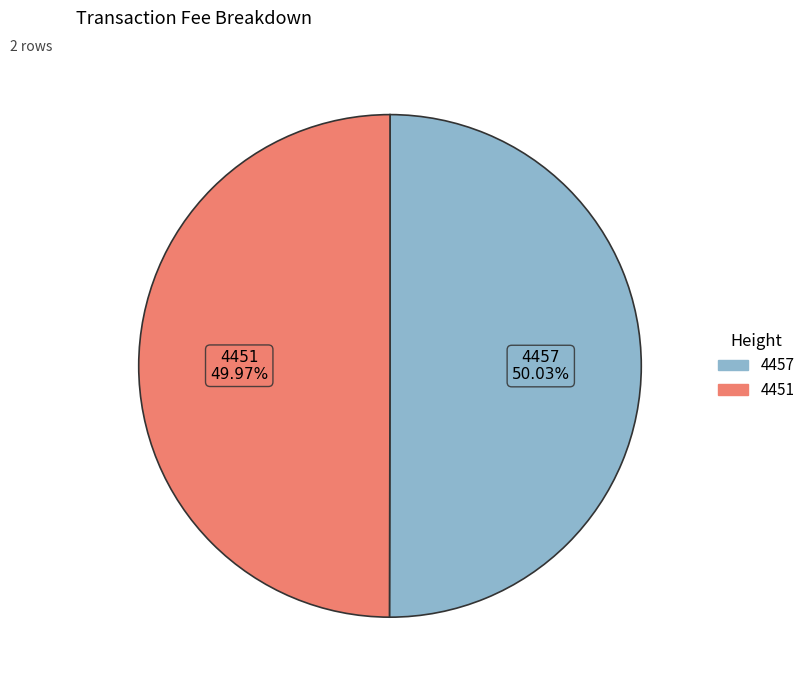

How many slices are in this pie chart?

2